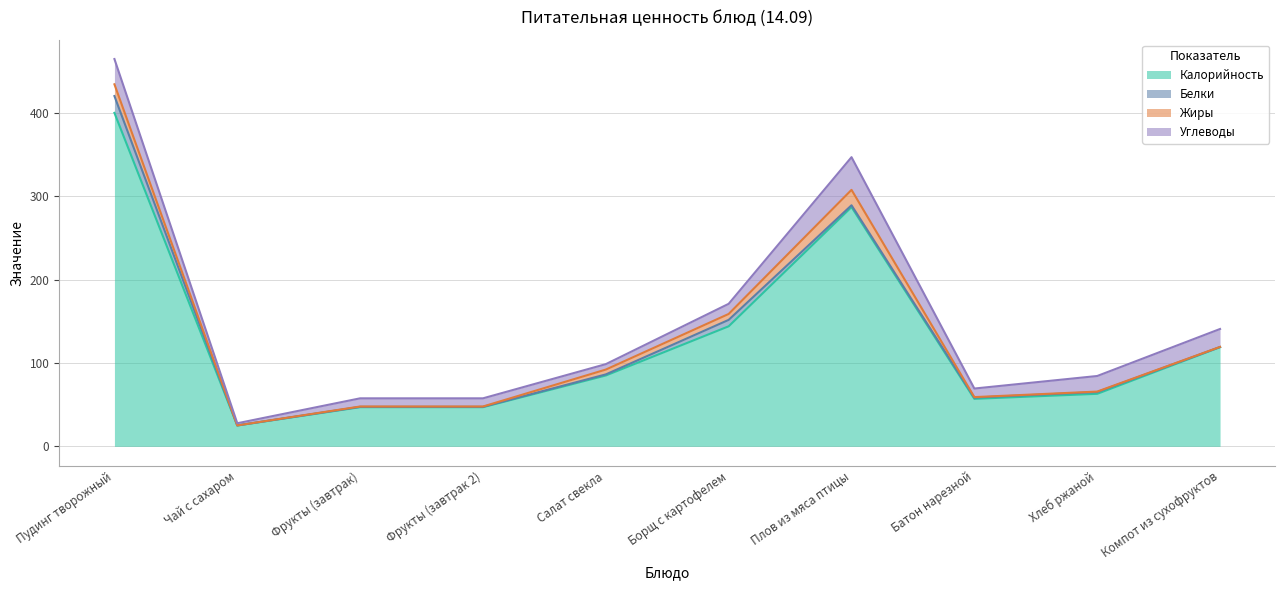

Count the number of data series in this chart.

4